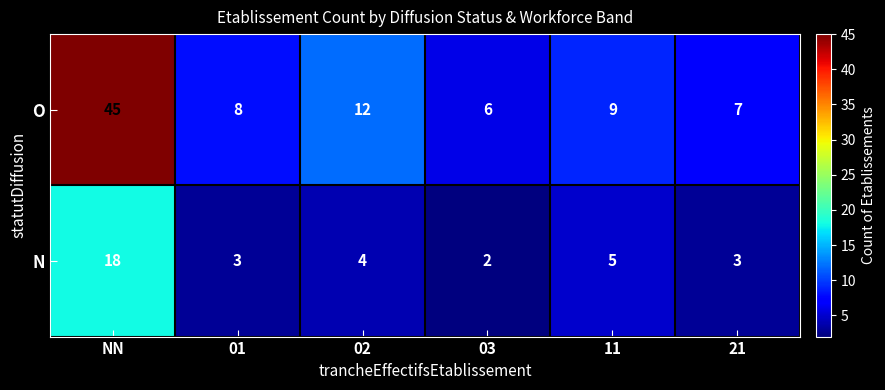

Which series has the largest total across all categories?

O